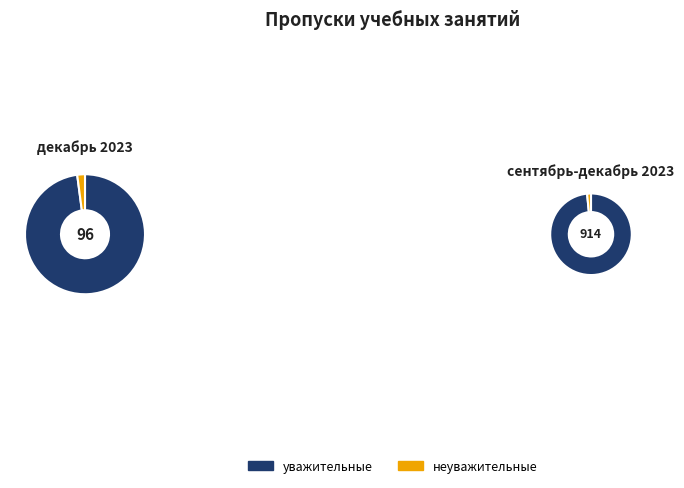

Between декабрь 2023 and сентябрь-декабрь 2023, which series saw the biggest shift?

уважит